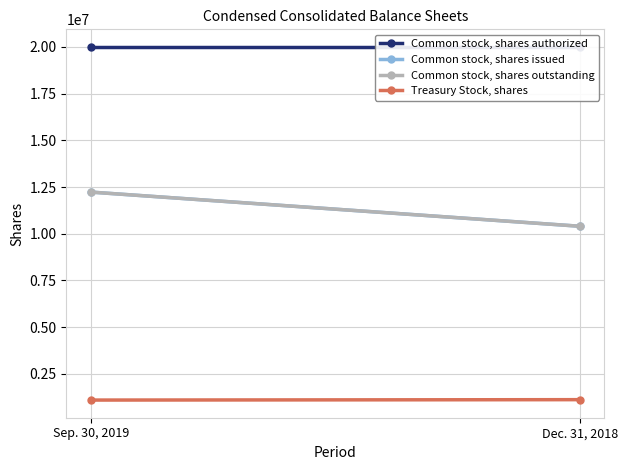

What is the difference between the Common stock, shares issued values at Sep. 30, 2019 and Dec. 31, 2018?

1830000